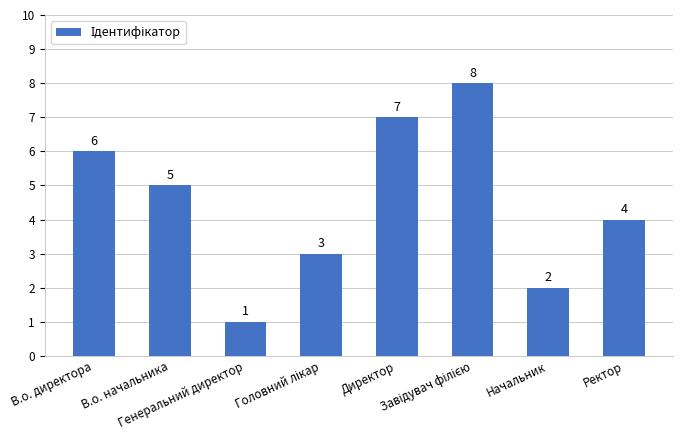

What is the label of the 4th bar from the right?

Директор